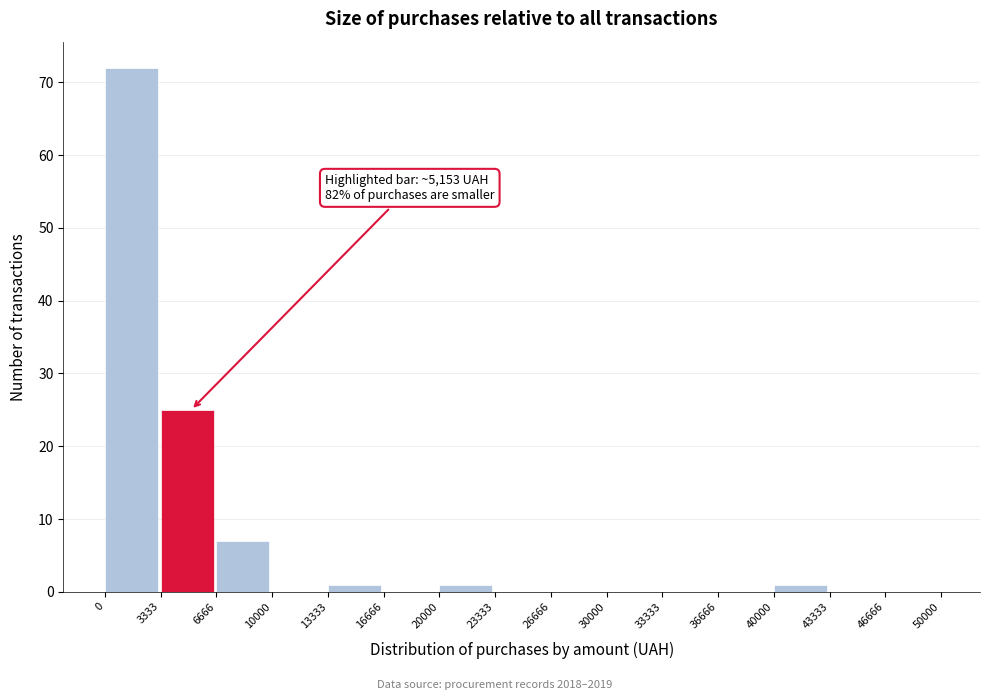

Over which range of the x-axis is the bar tallest?

0 to 3333